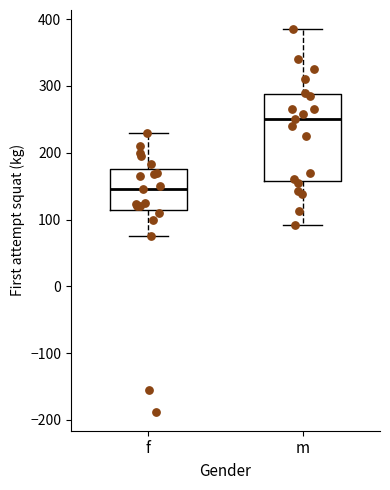

Reading left to right, transcribe this box plot: for each box, give where its median line is, the range the box spans, and where its two whiskers end, as read against the y-axis. The values are not printed on the chart, so give them approximately, as read against the axis.

f: median 150, box 120 to 180, whiskers 80 to 230
m: median 250, box 160 to 290, whiskers 90 to 390